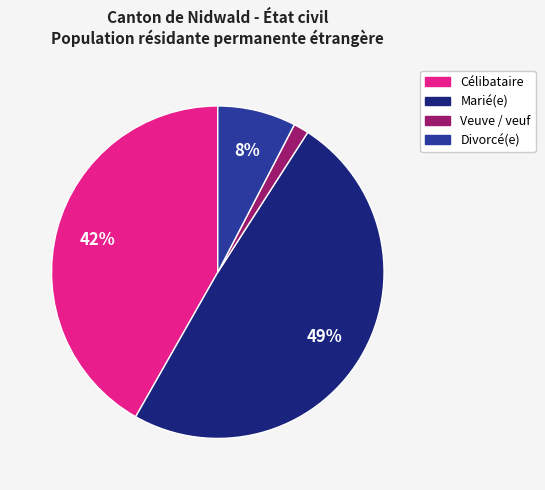

Which has a higher value, Veuve / veuf or Divorcé(e)?

Divorcé(e)